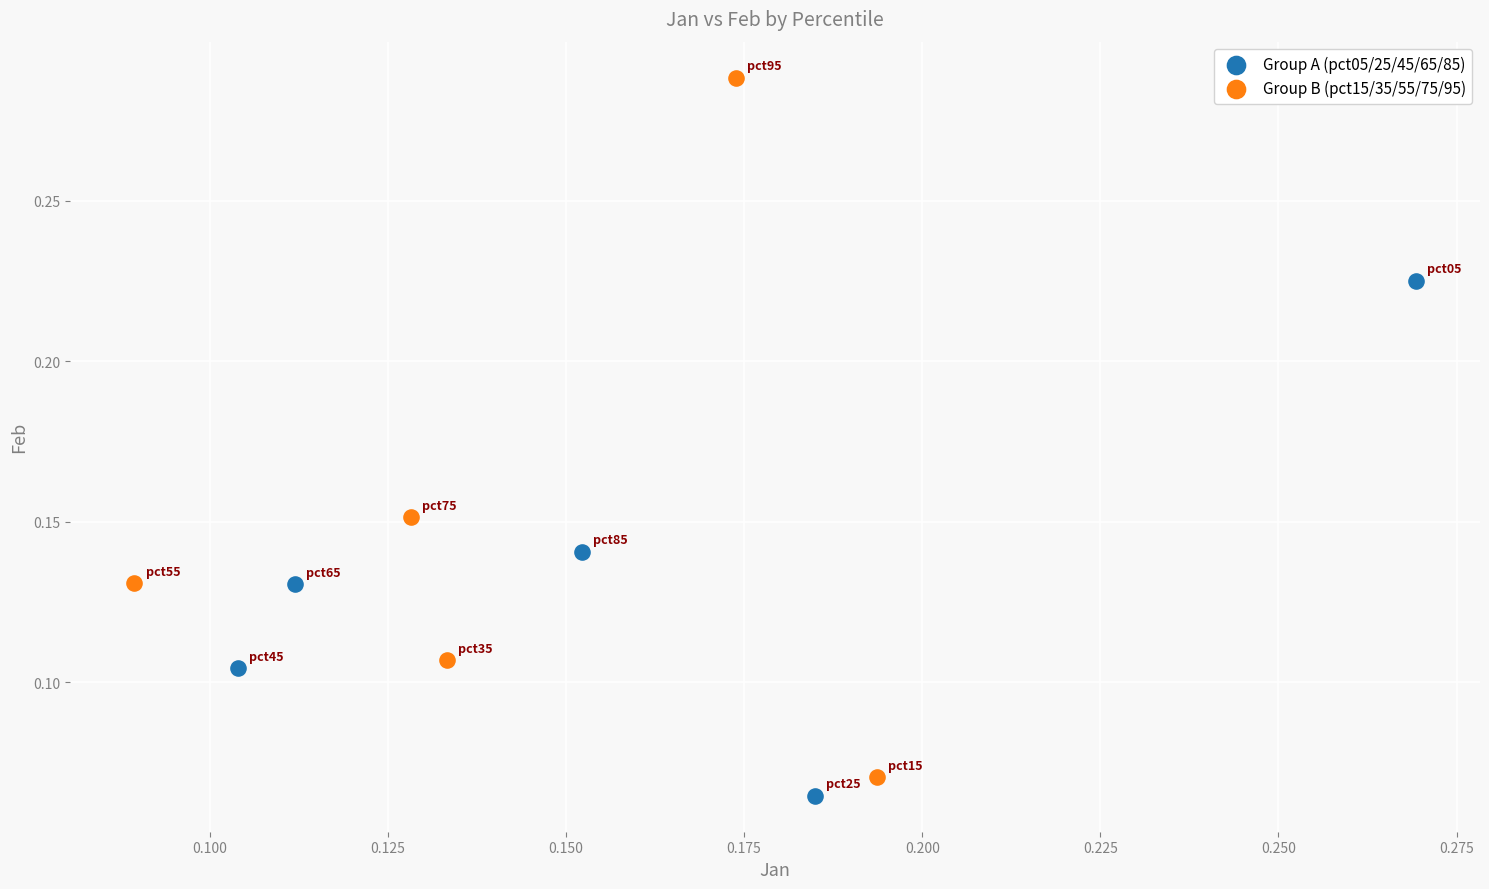

Which series contains the highest Y value?

Group B (pct15/35/55/75/95)